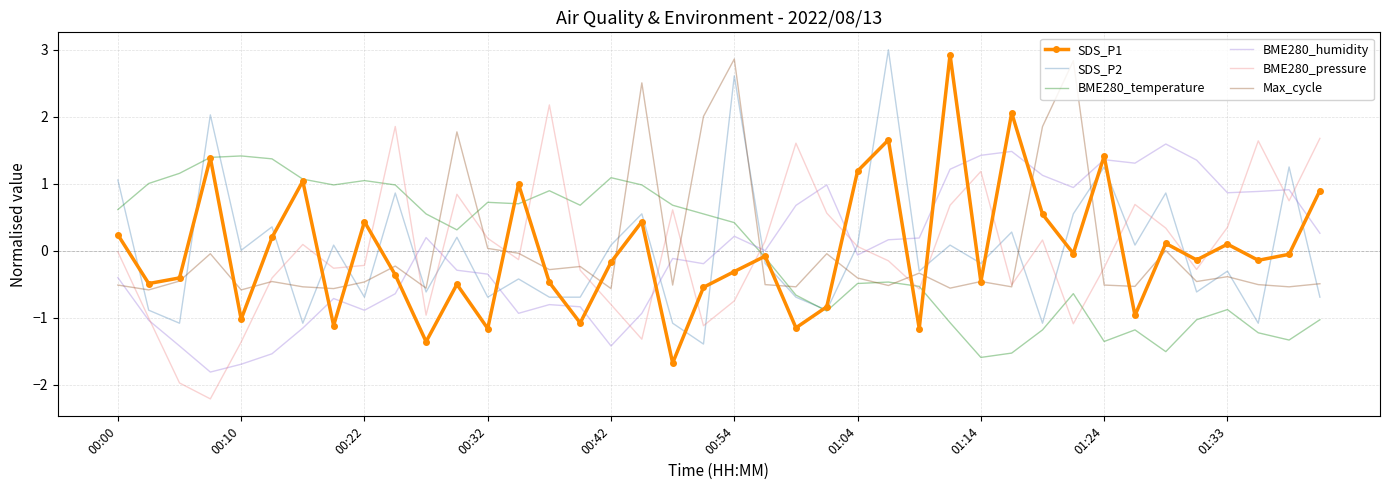

What is the maximum value shown in the chart?

3.0